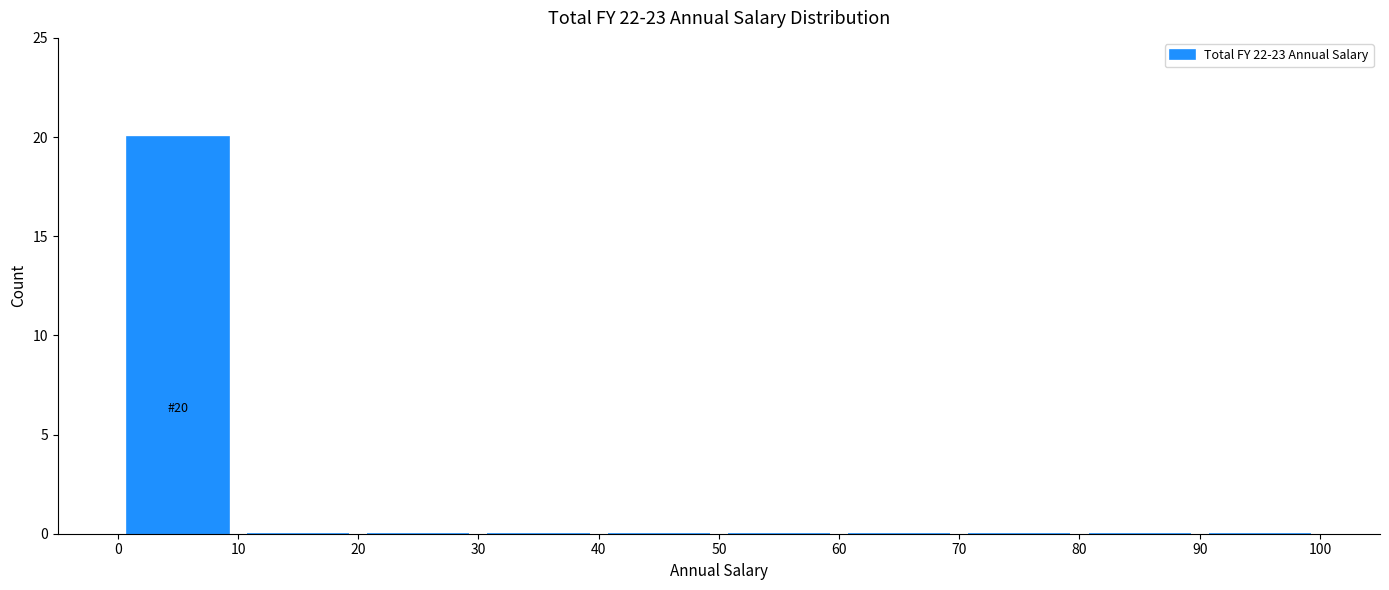

Which range on the x-axis has the tallest bar?

0 to 10